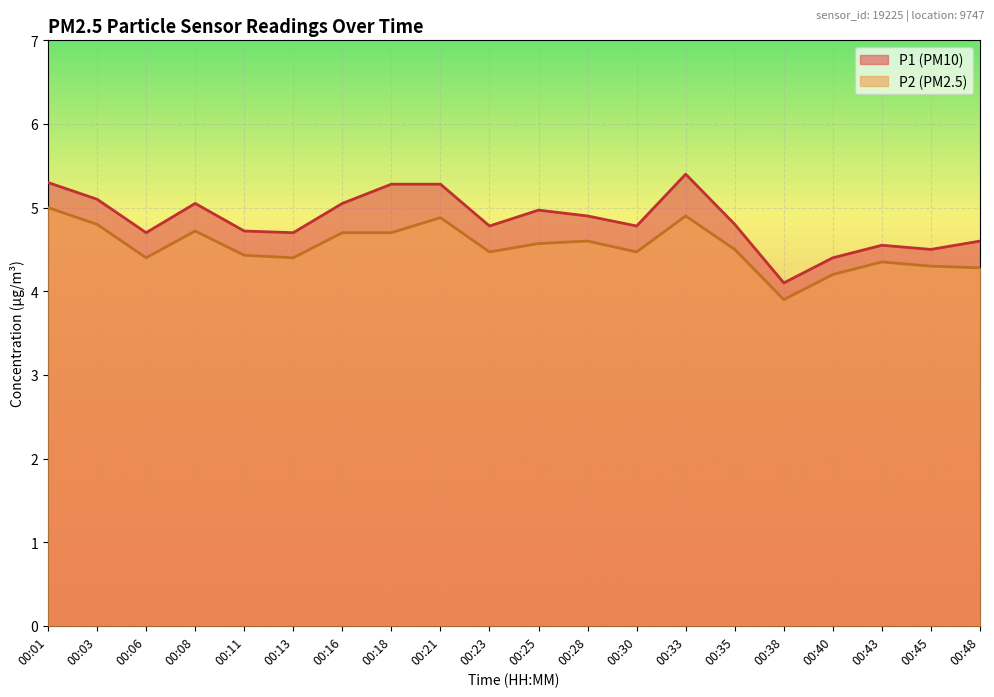

Where is P2 nearest to the value 4?

00:38